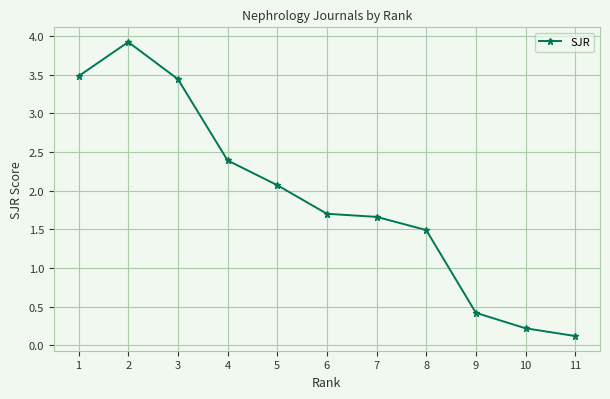

Does the chart display data point markers on the line(s)?

Yes